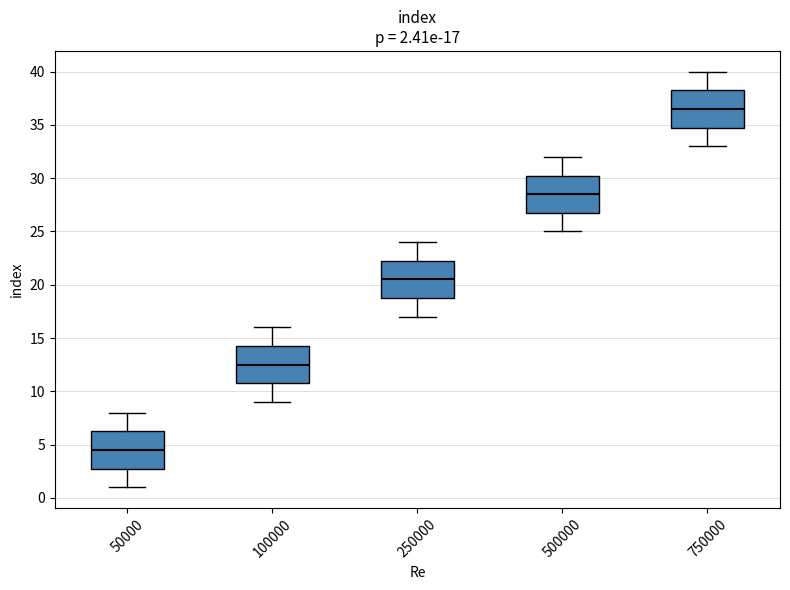

Which box has the lowest median line?

50000